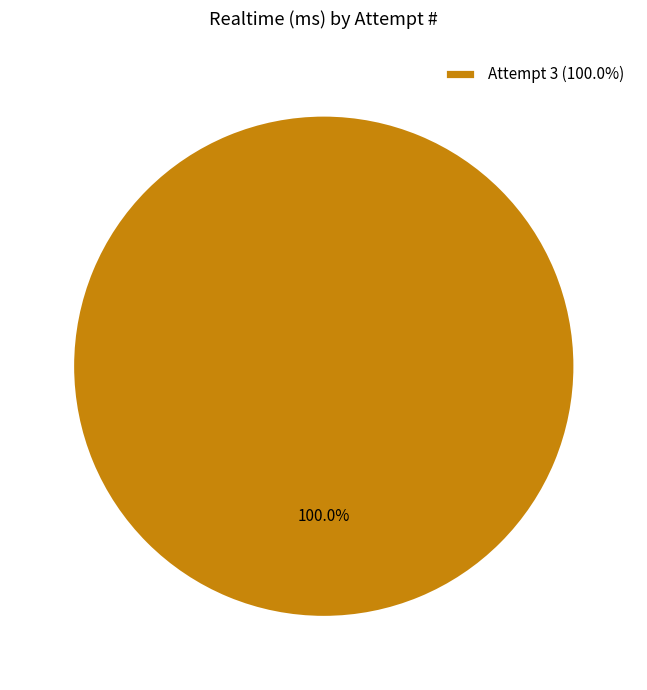

Does any single category account for the majority?

Yes